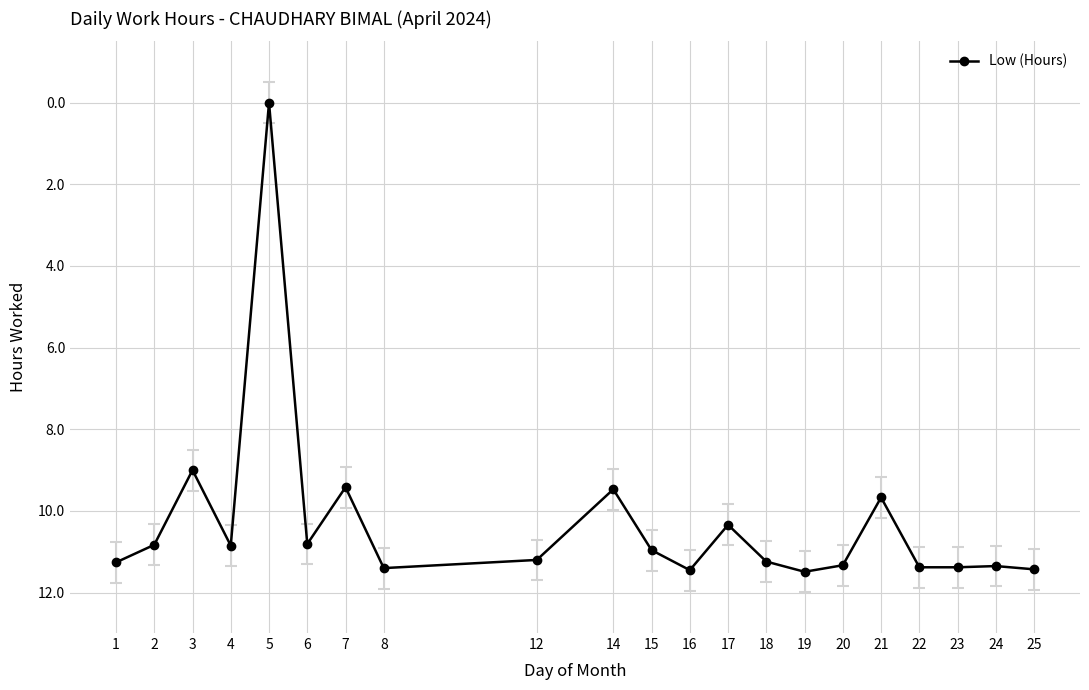

At which label is the value closest to 5?

3